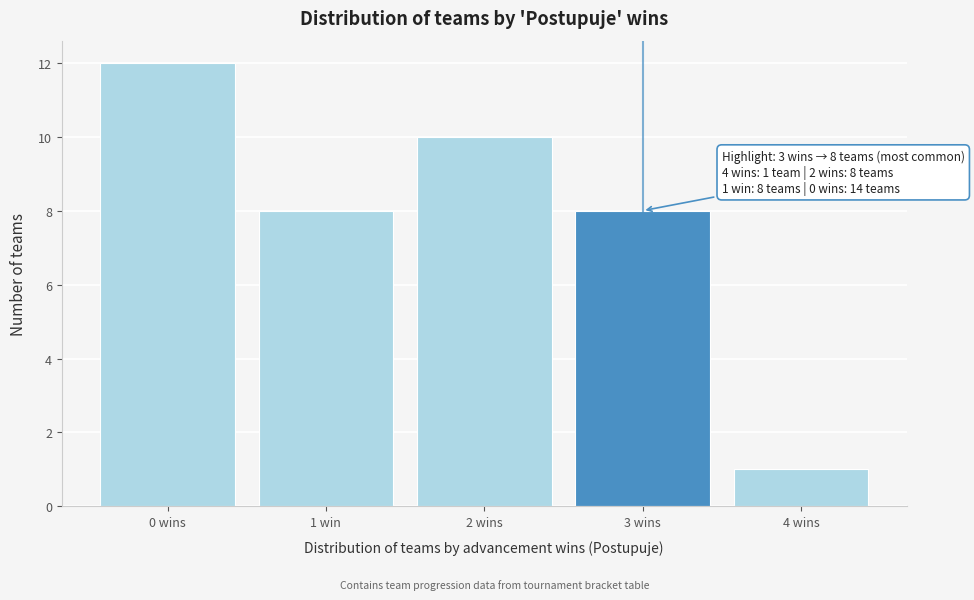

Reading left to right, extract all data points from this chart.

0 wins=12	1 win=8	2 wins=10	3 wins=8	4 wins=1